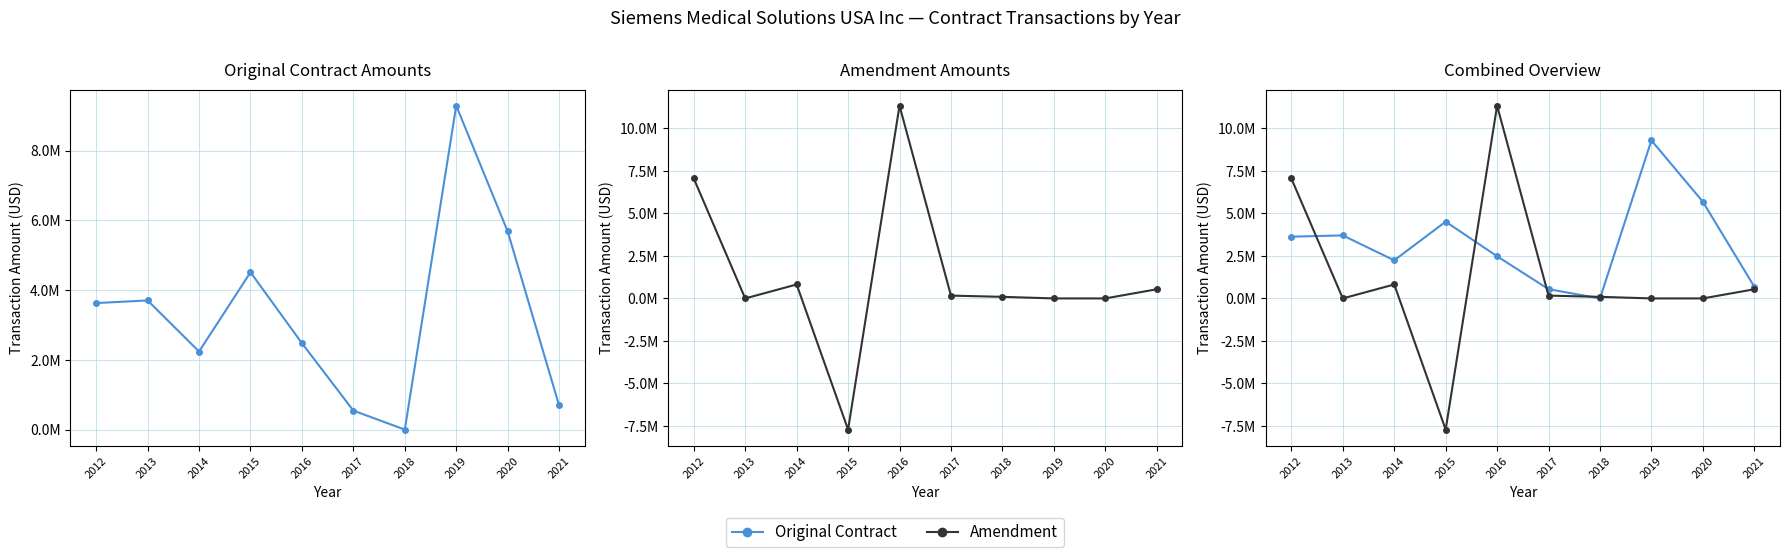

Rank the categories by Amendment value from lowest to highest.

2015, 2013, 2019, 2020, 2018, 2017, 2021, 2014, 2012, 2016